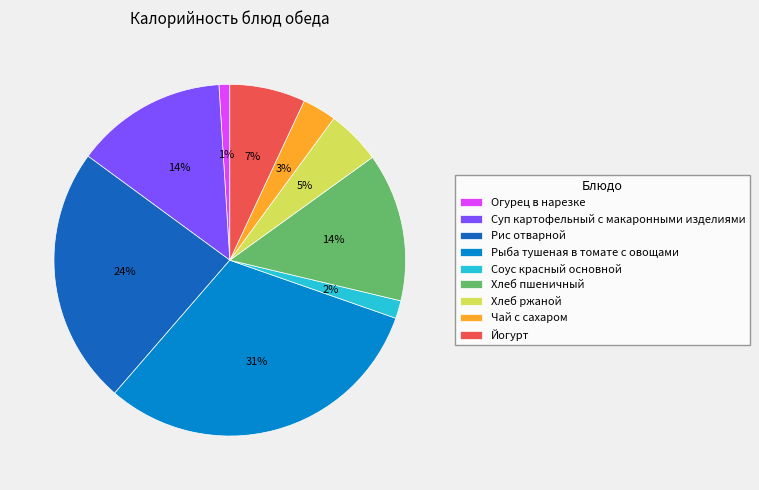

Is there a majority slice in this chart?

No